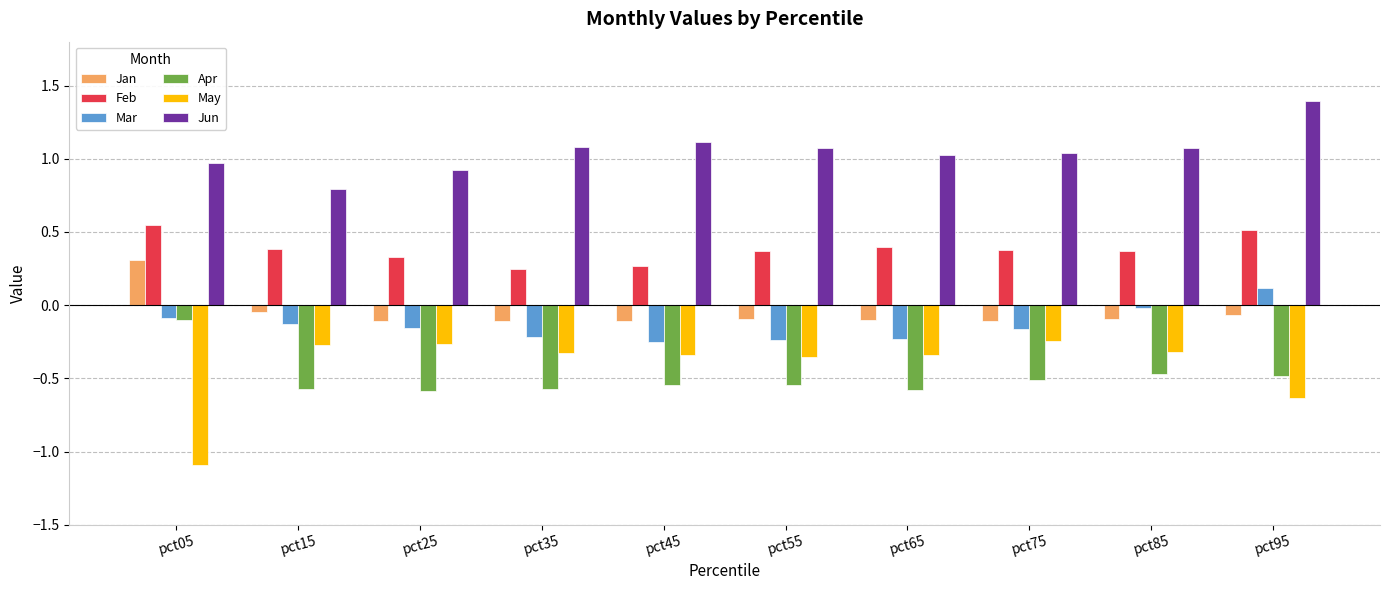

Is it true that Apr equals -0.9 at pct45?

False